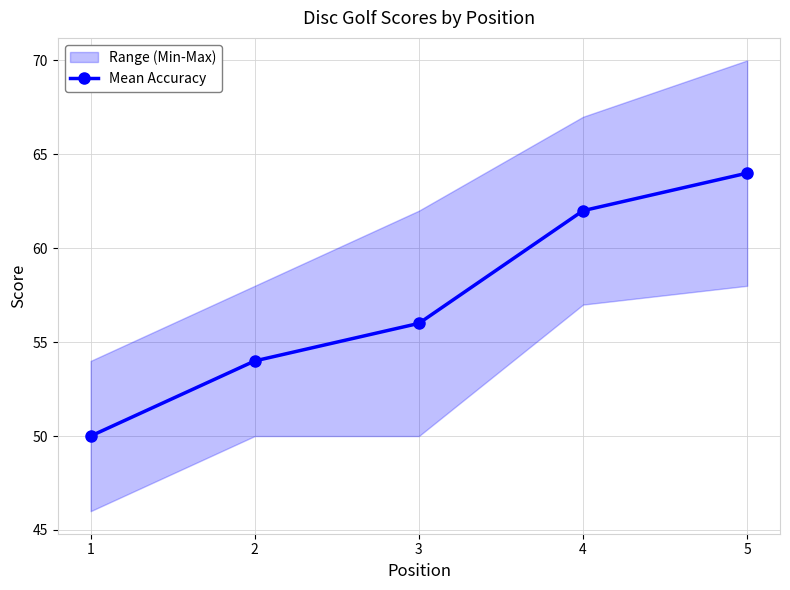

Where does the data first go above 56?

4